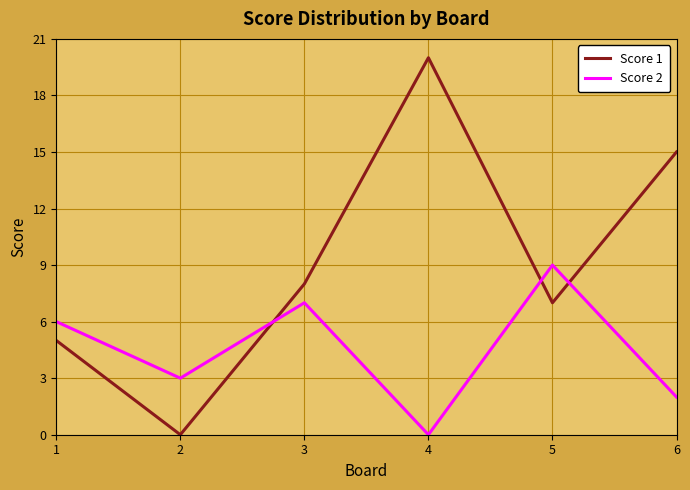

At which category does the chart reach its peak across all series?

4